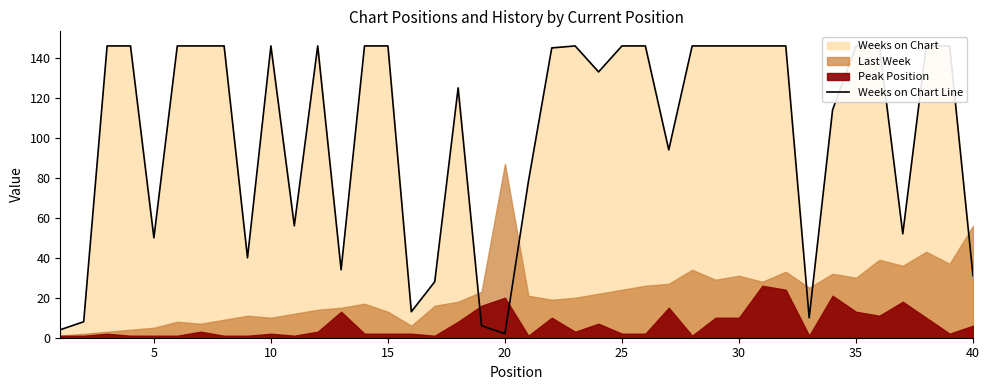

The chart shows a value of 16 at 40. True or false?

False